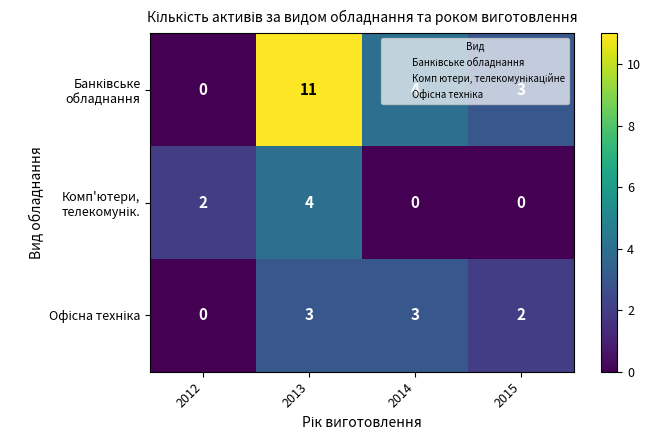

What is the maximum value shown in the chart?

11